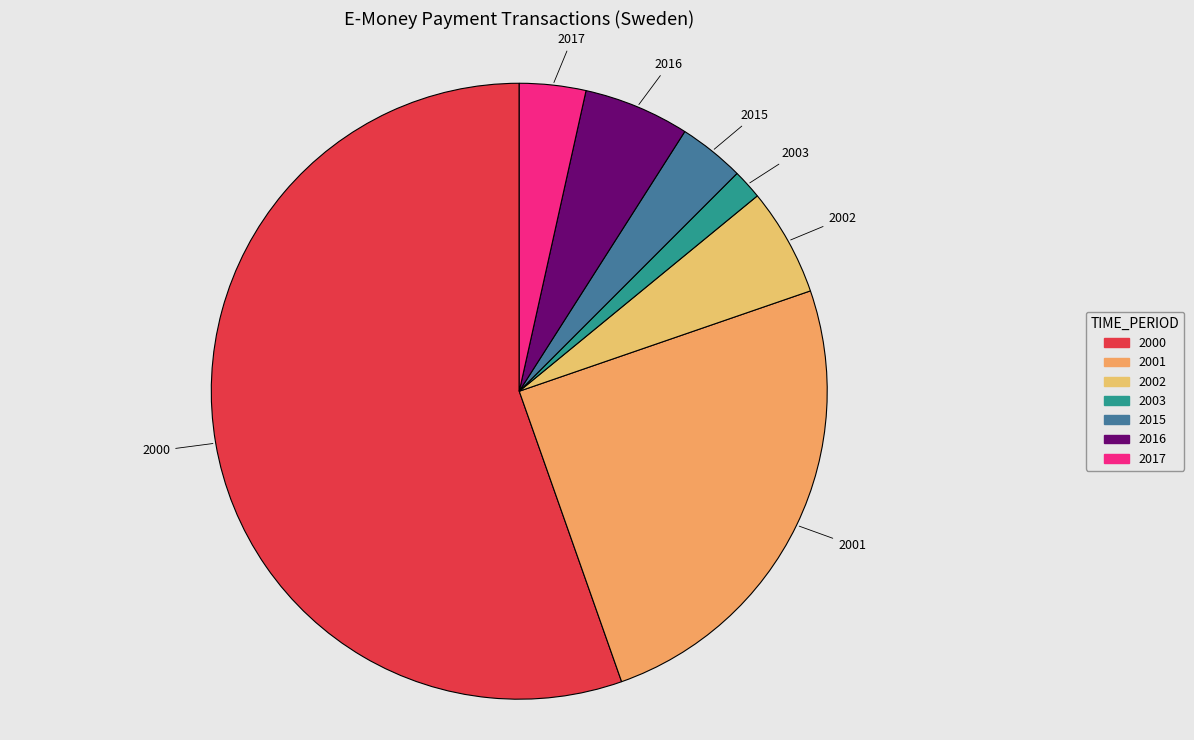

Which slice is the smallest?

2003